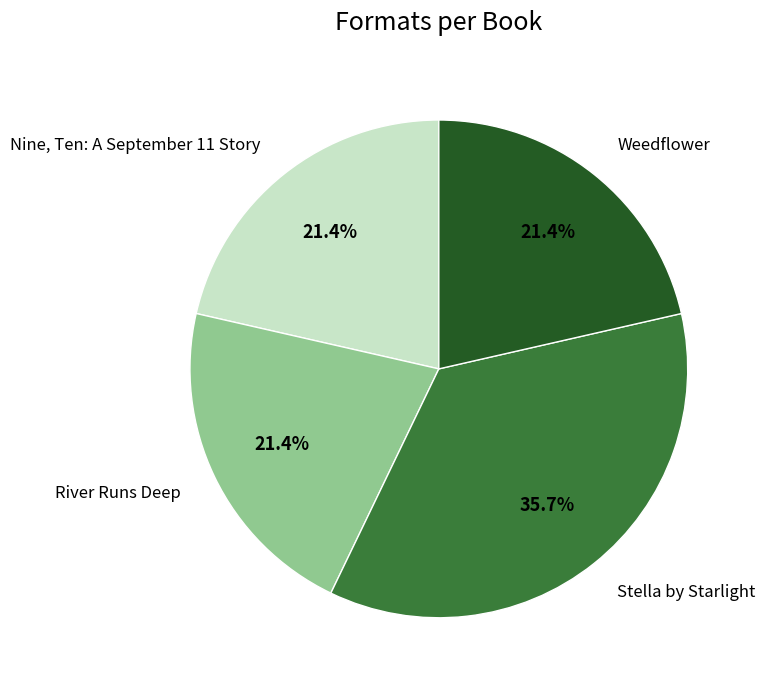

Is there any slice that represents more than half of the pie?

No